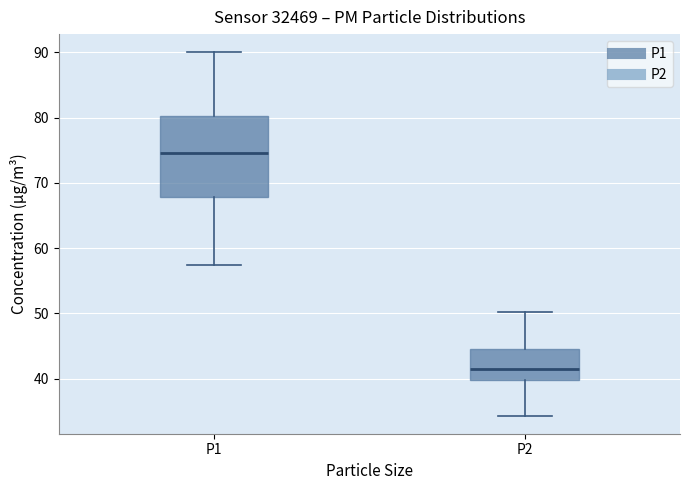

Which box's median line is the highest?

P1